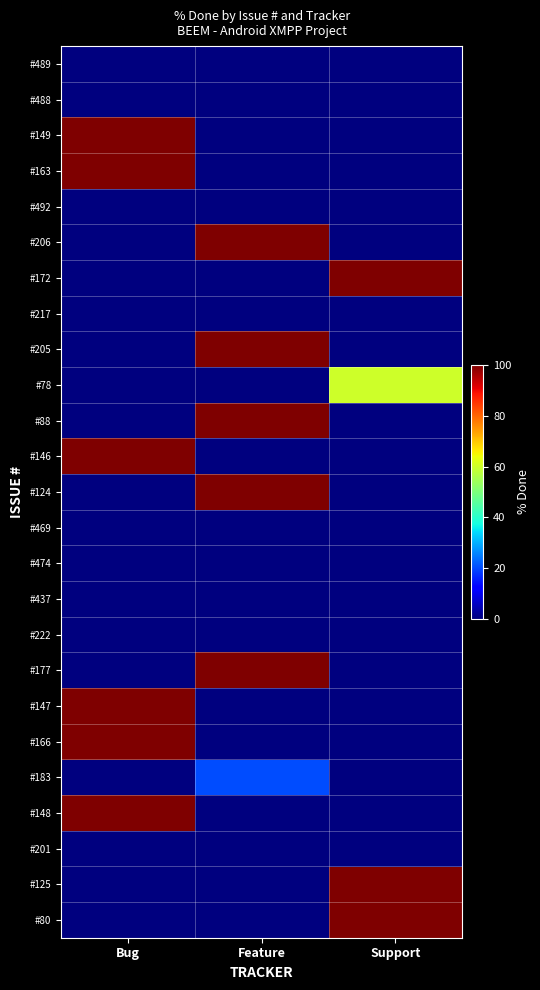

Reading left to right, list all the values displayed in this chart.

#489: Bug=0	Feature=0	Support=0
#488: Bug=0	Feature=0	Support=0
#149: Bug=100	Feature=0	Support=0
#163: Bug=100	Feature=0	Support=0
#492: Bug=0	Feature=0	Support=0
#206: Bug=0	Feature=100	Support=0
#172: Bug=0	Feature=0	Support=100
#217: Bug=0	Feature=0	Support=0
#205: Bug=0	Feature=100	Support=0
#78: Bug=0	Feature=0	Support=60
#88: Bug=0	Feature=100	Support=0
#146: Bug=100	Feature=0	Support=0
#124: Bug=0	Feature=100	Support=0
#469: Bug=0	Feature=0	Support=0
#474: Bug=0	Feature=0	Support=0
#437: Bug=0	Feature=0	Support=0
#222: Bug=0	Feature=0	Support=0
#177: Bug=0	Feature=100	Support=0
#147: Bug=100	Feature=0	Support=0
#166: Bug=100	Feature=0	Support=0
#183: Bug=0	Feature=20	Support=0
#148: Bug=100	Feature=0	Support=0
#201: Bug=0	Feature=0	Support=0
#125: Bug=0	Feature=0	Support=100
#80: Bug=0	Feature=0	Support=100